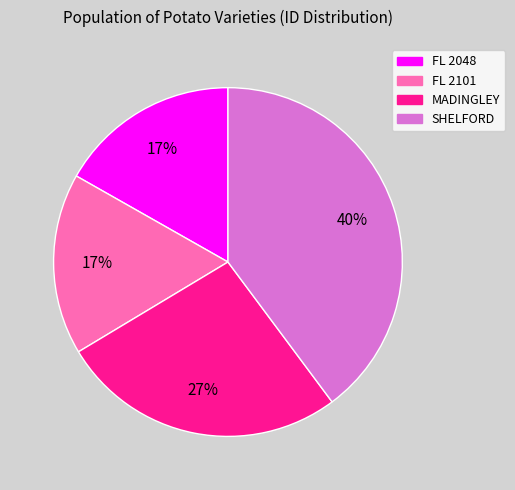

Does MADINGLEY account for over 50% of the chart?

No